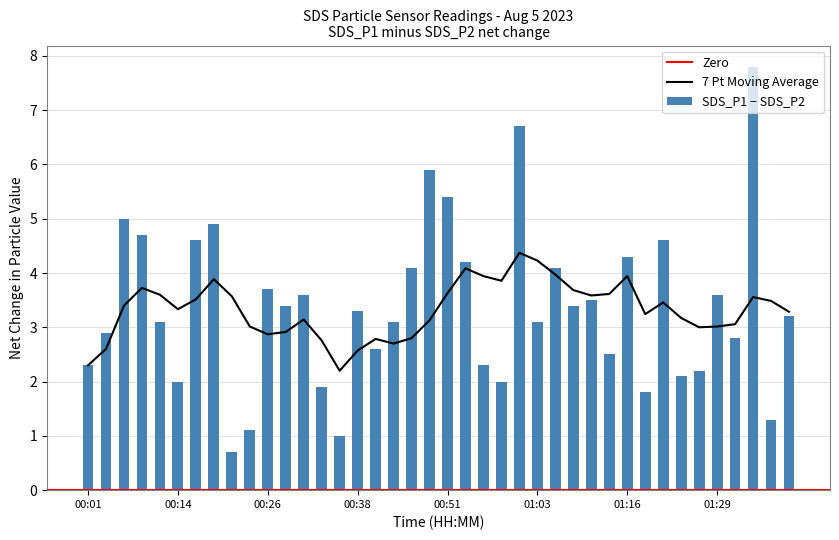

What is the sum of all SDS_P1 values?

345.5